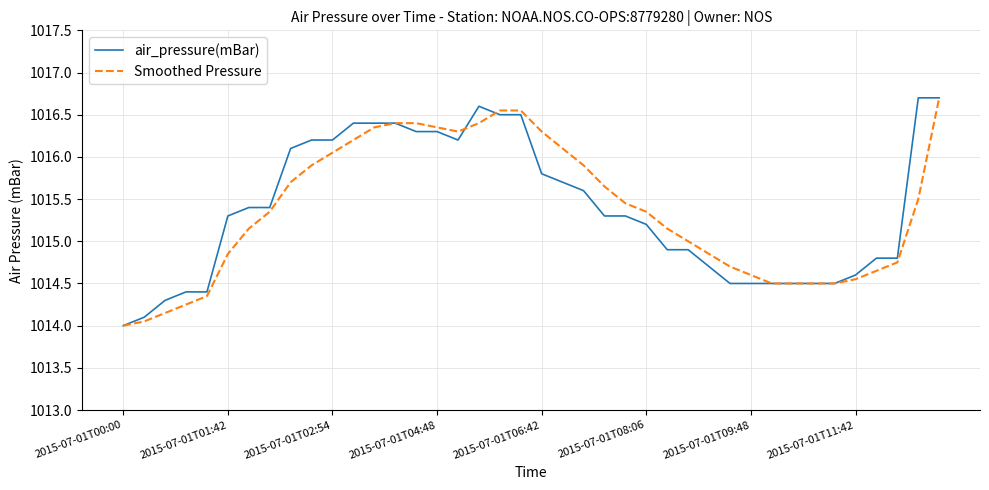

What is the greatest value displayed?

1016.7